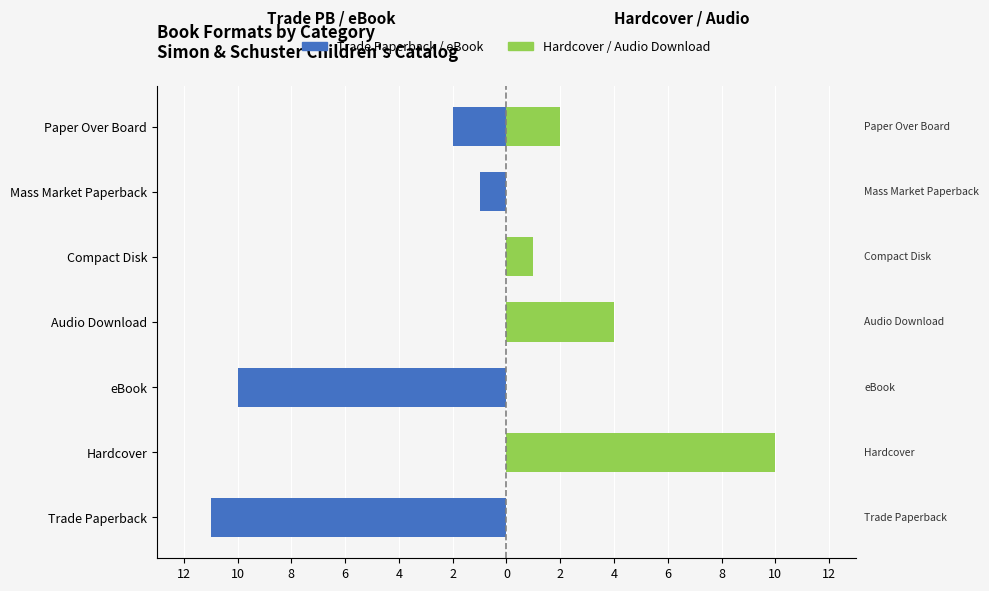

Reading right to left, what are all the values shown in this chart?

Left side (Trade PB / eBook): -2	-1	0	0	-10	0	-11
Right side (Hardcover / Audio): 2	0	1	4	0	10	0